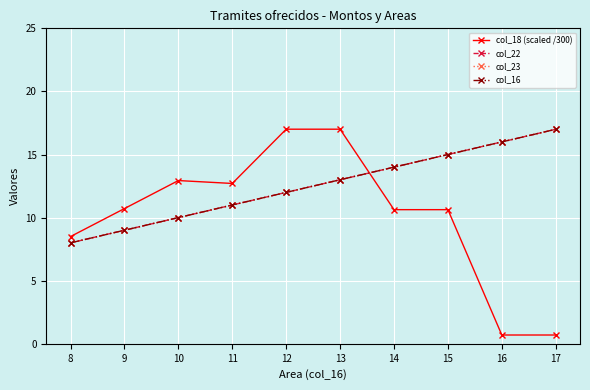

Rank the series by their maximum value, from highest to lowest.

col_18 (scaled /300), col_22, col_23, col_16